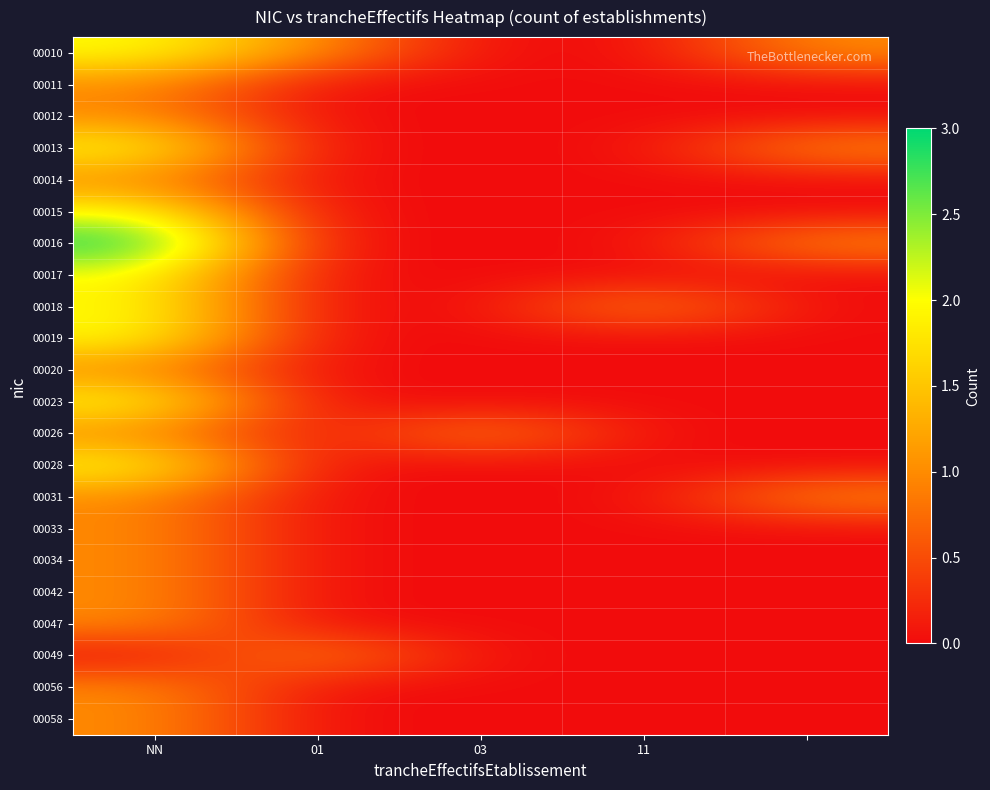

Reading right to left, extract all data points from this chart.

00010: 1	0	0	1	2
00011: 0	0	0	0	1
00012: 0	0	0	0	1
00013: 1	0	0	0	2
00014: 0	0	0	0	1
00015: 0	0	0	0	2
00016: 1	0	0	0	3
00017: 0	0	0	0	2
00018: 0	1	0	0	2
00019: 0	0	0	0	2
00020: 0	0	0	0	1
00023: 0	0	0	0	2
00026: 0	0	1	0	1
00028: 0	0	0	0	2
00031: 1	0	0	0	1
00033: 0	0	0	0	1
00034: 0	0	0	0	1
00042: 0	0	0	0	1
00047: 0	0	0	0	1
00049: 0	0	0	1	0
00056: 0	0	0	0	1
00058: 0	0	0	0	1